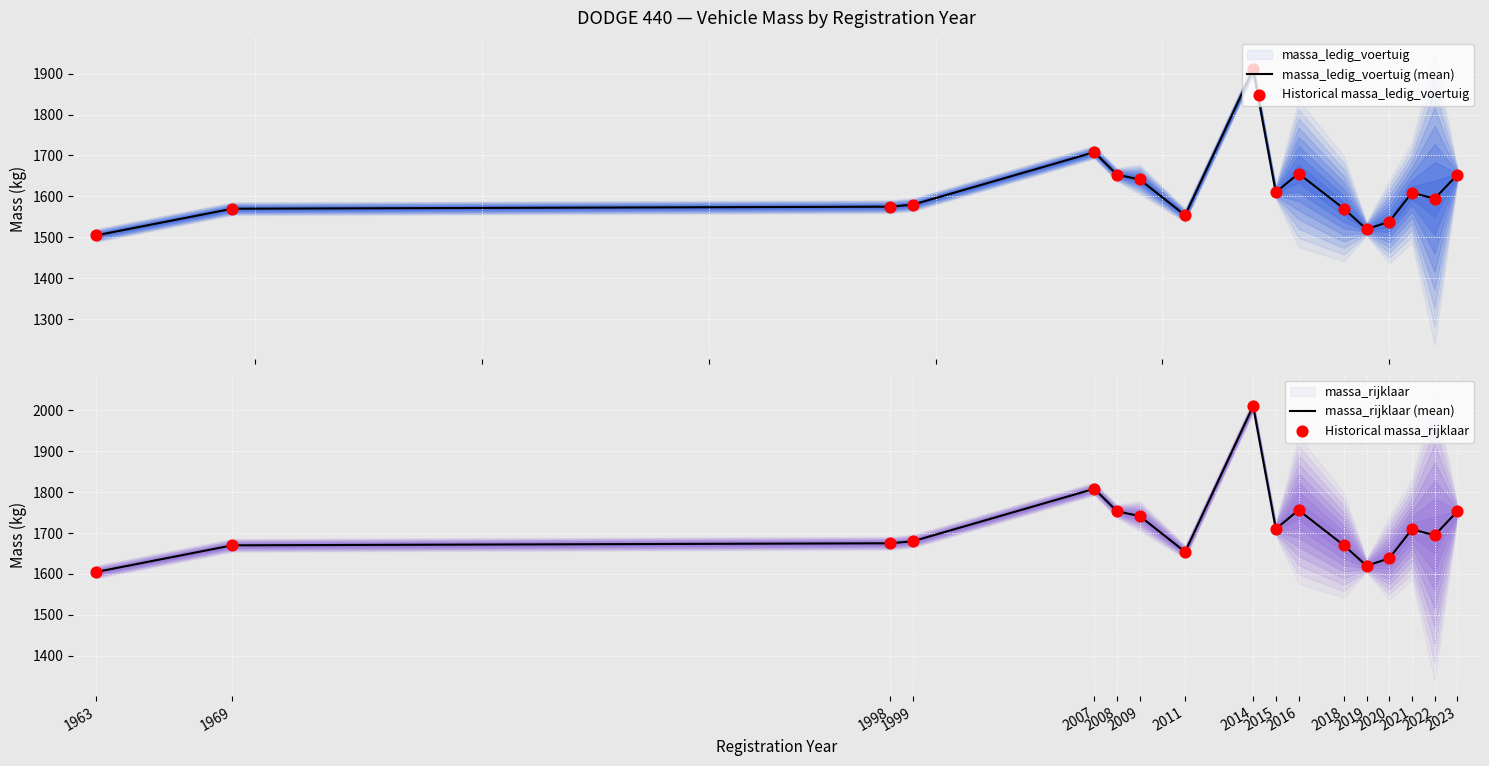

Which series reaches the minimum Y coordinate?

massa_ledig_voertuig (mean)